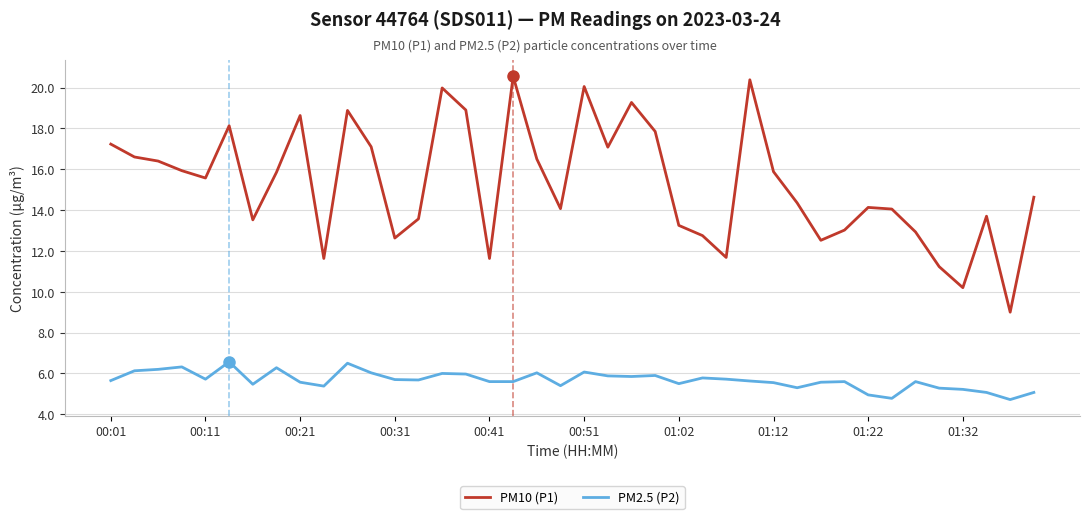

Which series has the largest total across all categories?

PM10 (P1)